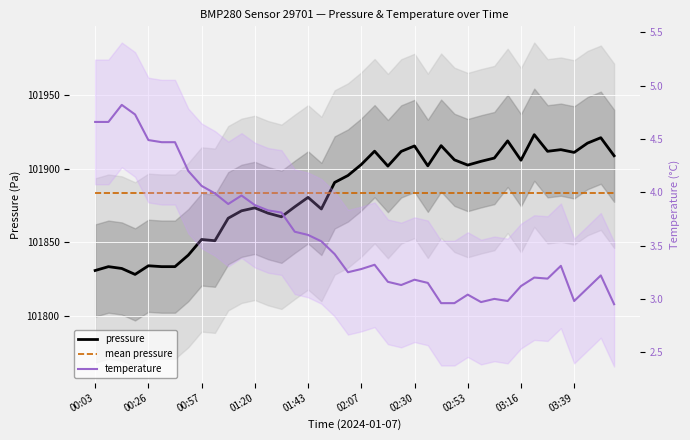

Is it true that mean pressure equals 53761.2 at 01:20?

False